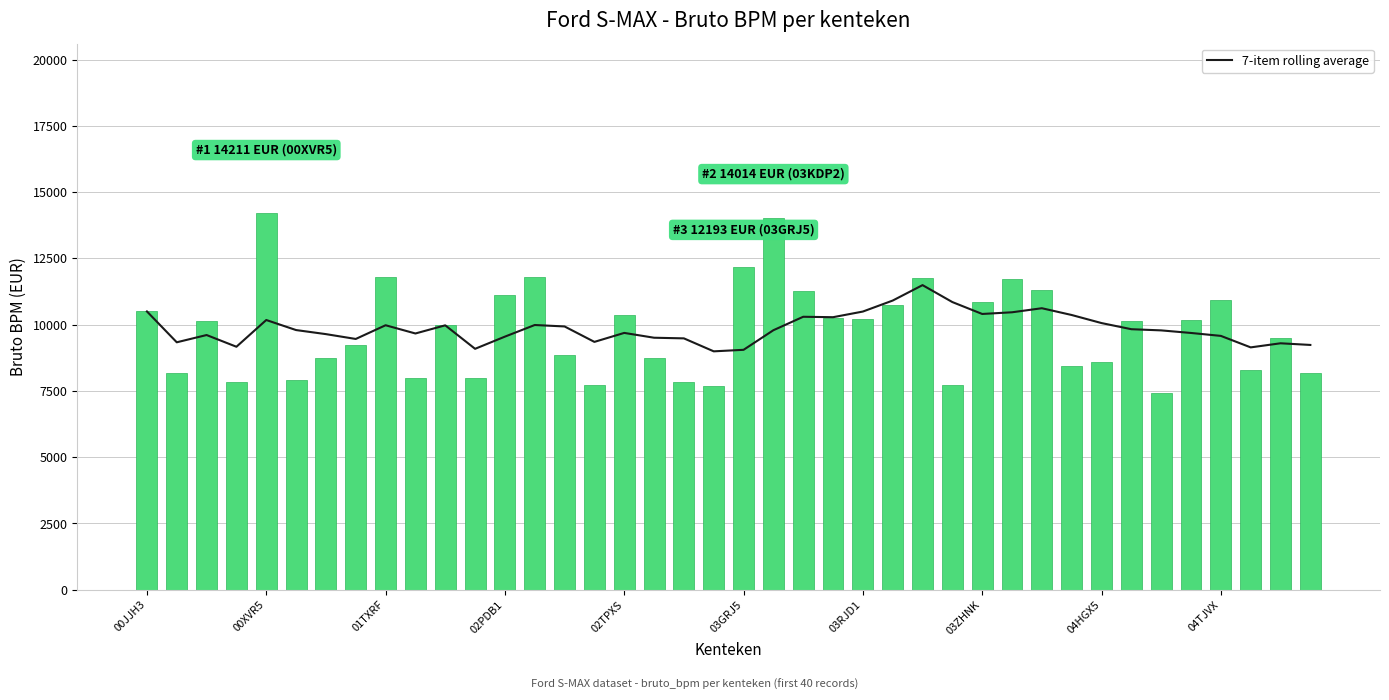

List the labels in order of 7-item rolling average value, smallest first.

19, 20, 11, 37, 02PDB1, 39, 38, 00XVR5, 15, 03ZHNK, 18, 17, 12, 36, 01TXRF, 03RJD1, 04TJVX, 35, 16, 34, 21, 03GRJ5, 33, 14, 10, 04HGX5, 13, 32, 02TPXS, 23, 22, 31, 28, 29, 24, 00JJH3, 30, 27, 25, 26